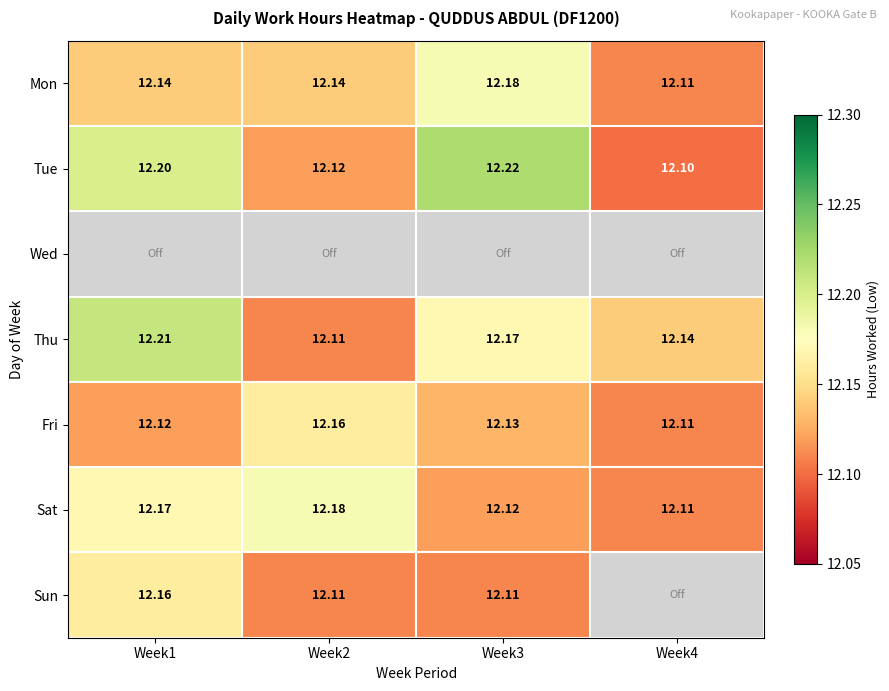

What is the greatest value displayed?

12.2